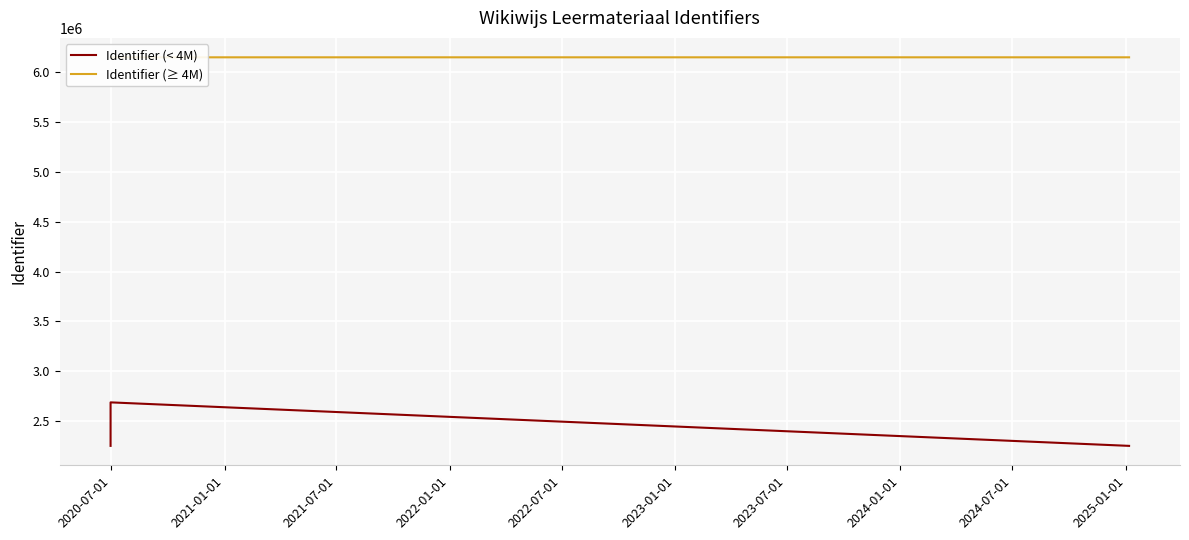

True or false: Identifier (≥ 4M) and Identifier (< 4M) intersect in this chart.

False